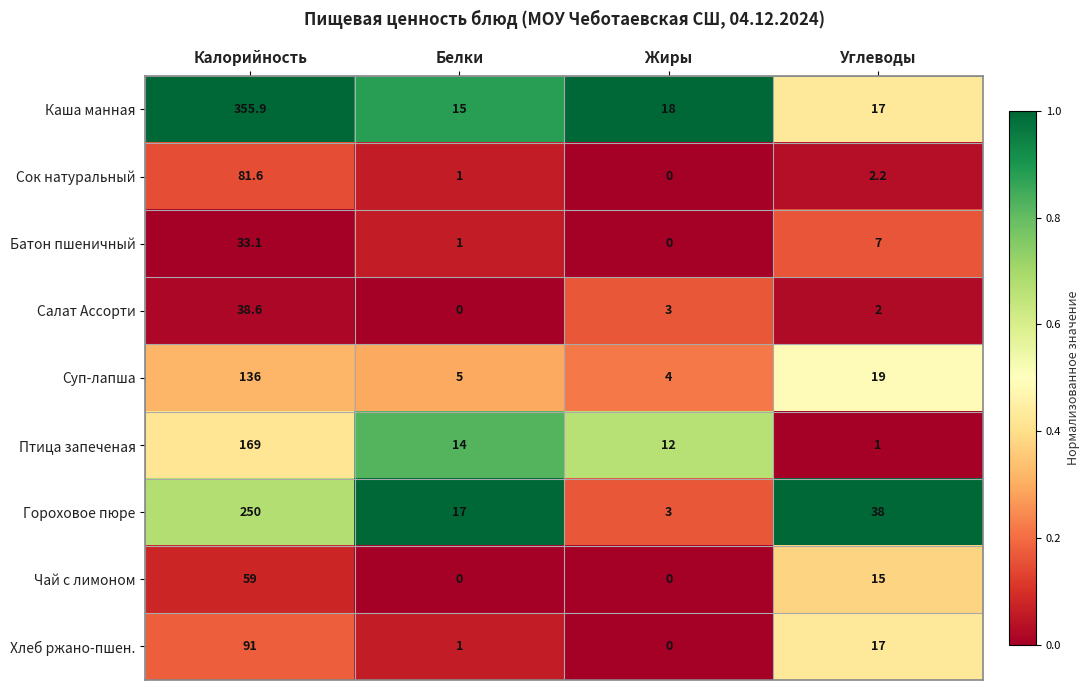

Rank the series by their maximum value, from highest to lowest.

Каша манная, Гороховое пюре, Птица запеченая, Суп-лапша, Хлеб ржано-пшен., Сок натуральный, Чай с лимоном, Салат Ассорти, Батон пшеничный